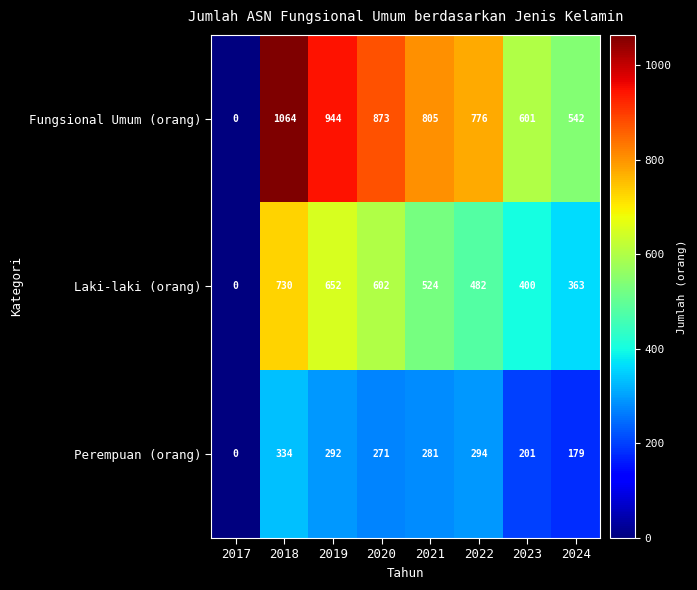

What is the sum of the Perempuan (orang) values at 2019 and 2024?

471